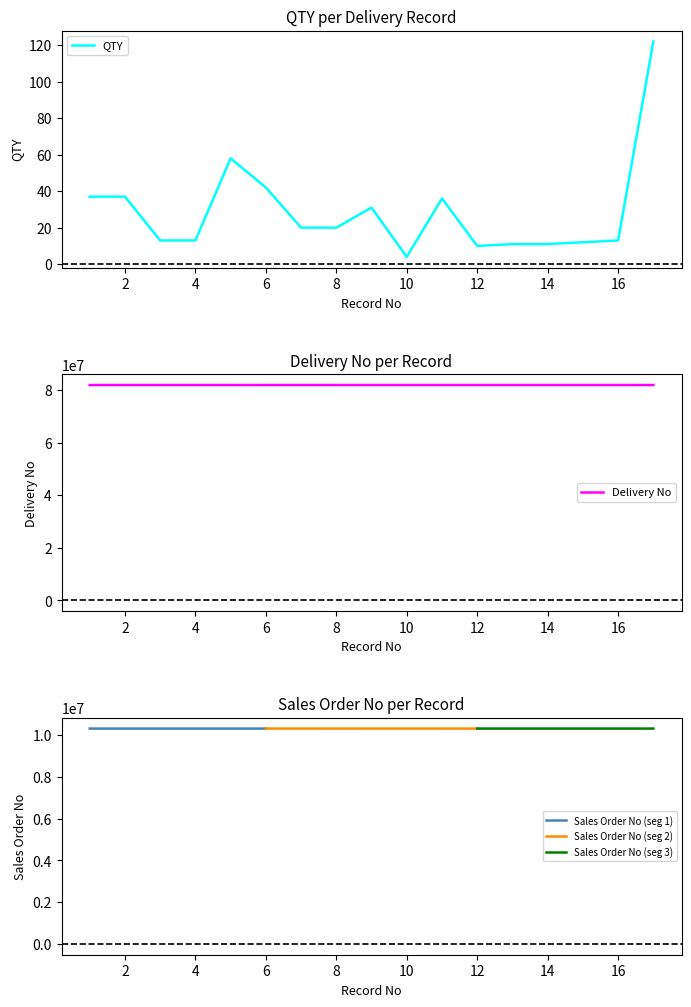

True or false: Delivery No has a value of 81994679 at 16.

True